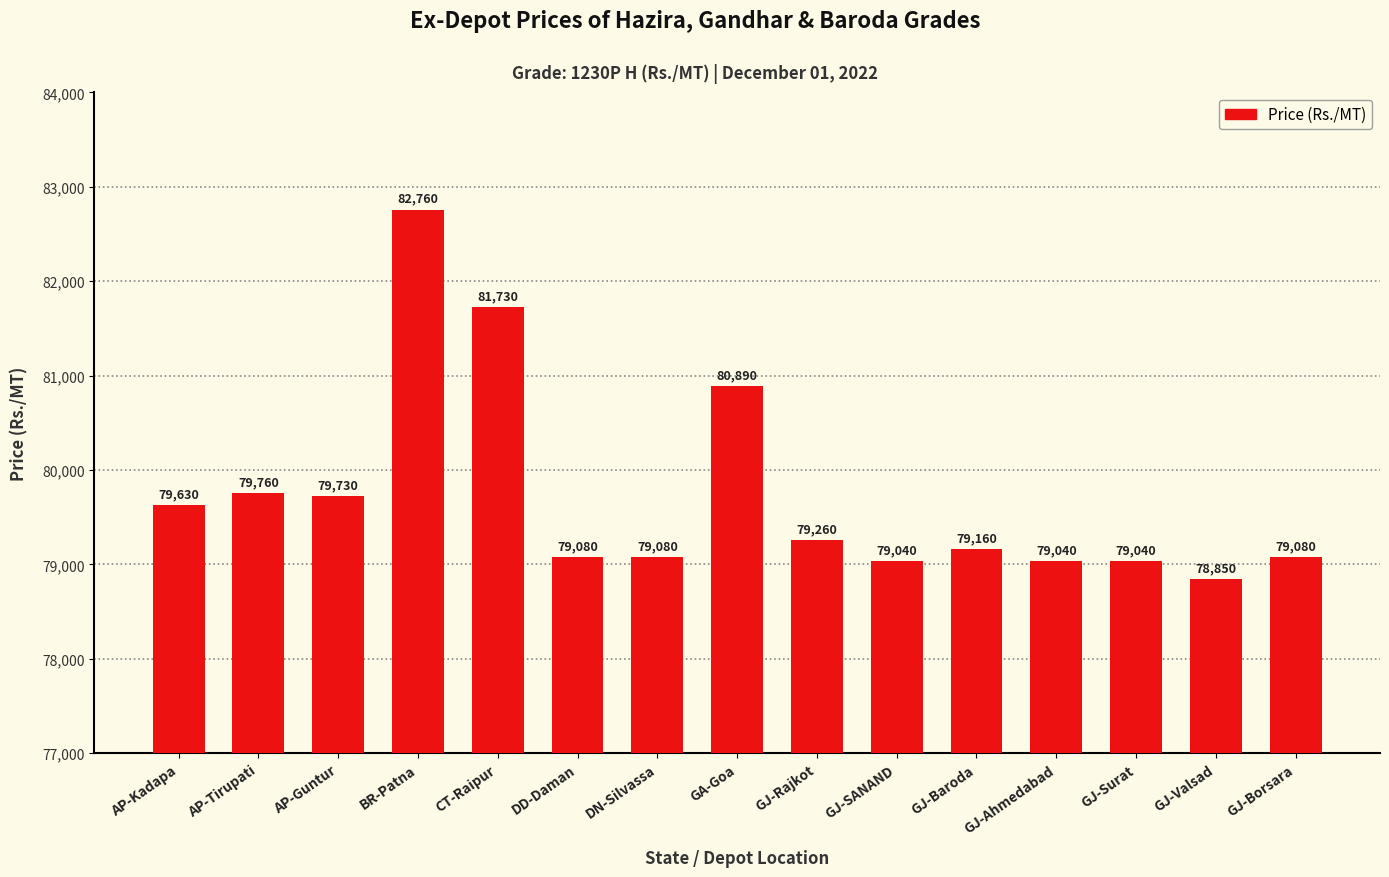

How many values are below 79160?

7